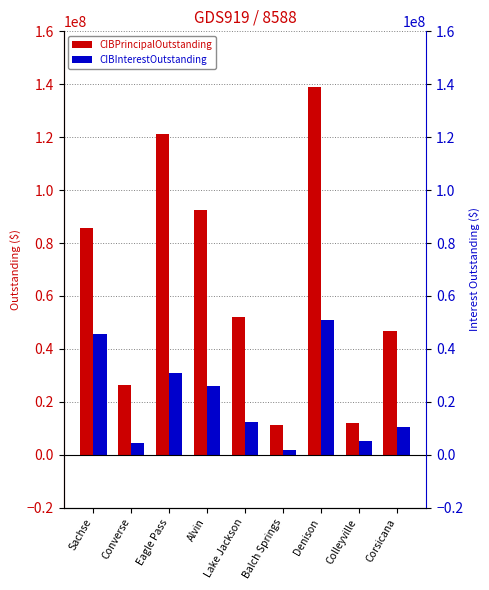

Which series has the widest spread of values?

CIBPrincipalOutstanding